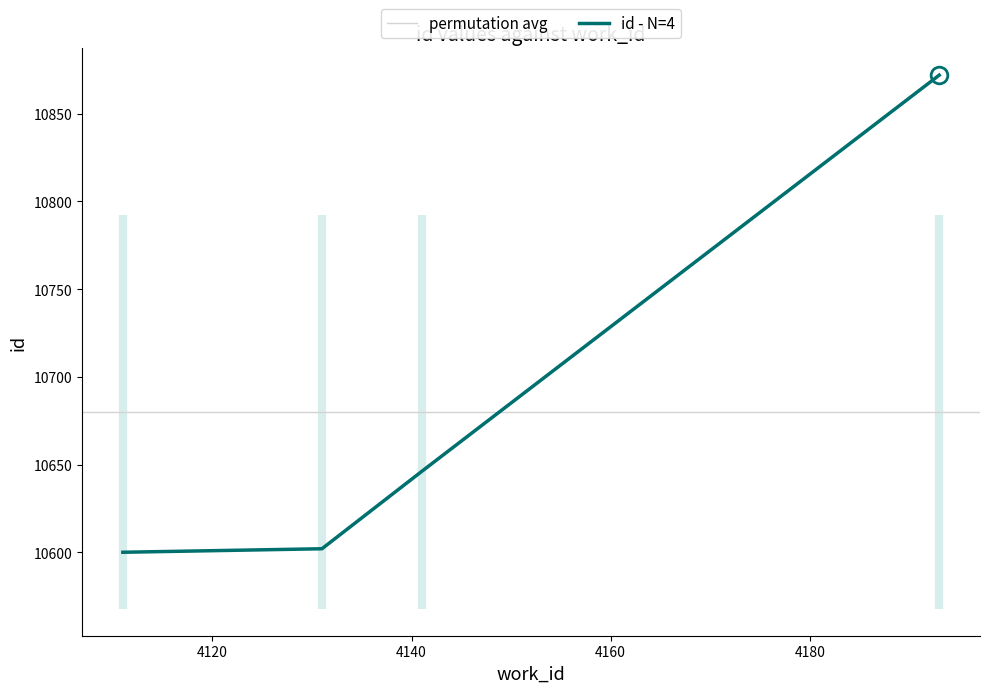

The chart shows a value of 16968 at 4141. True or false?

False